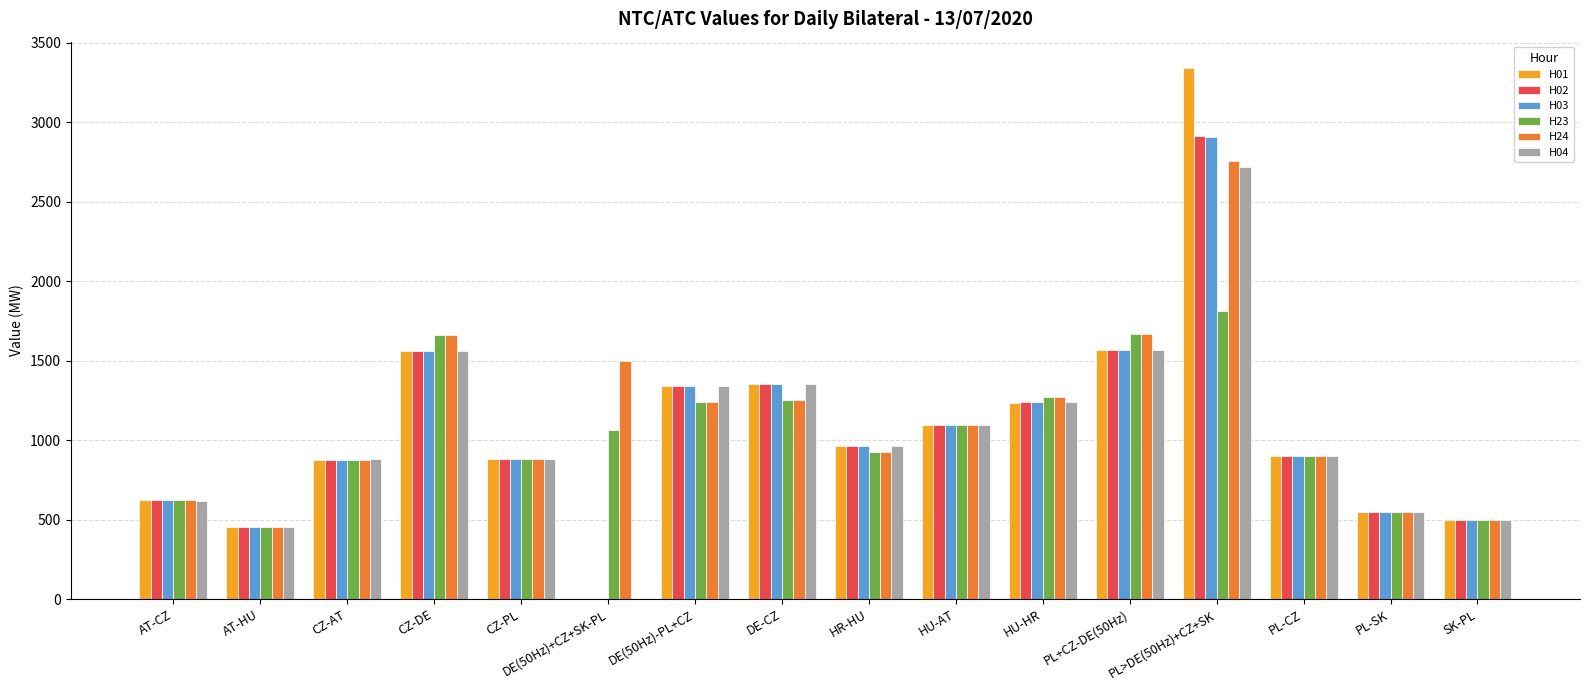

Which series has the largest total across all categories?

H24